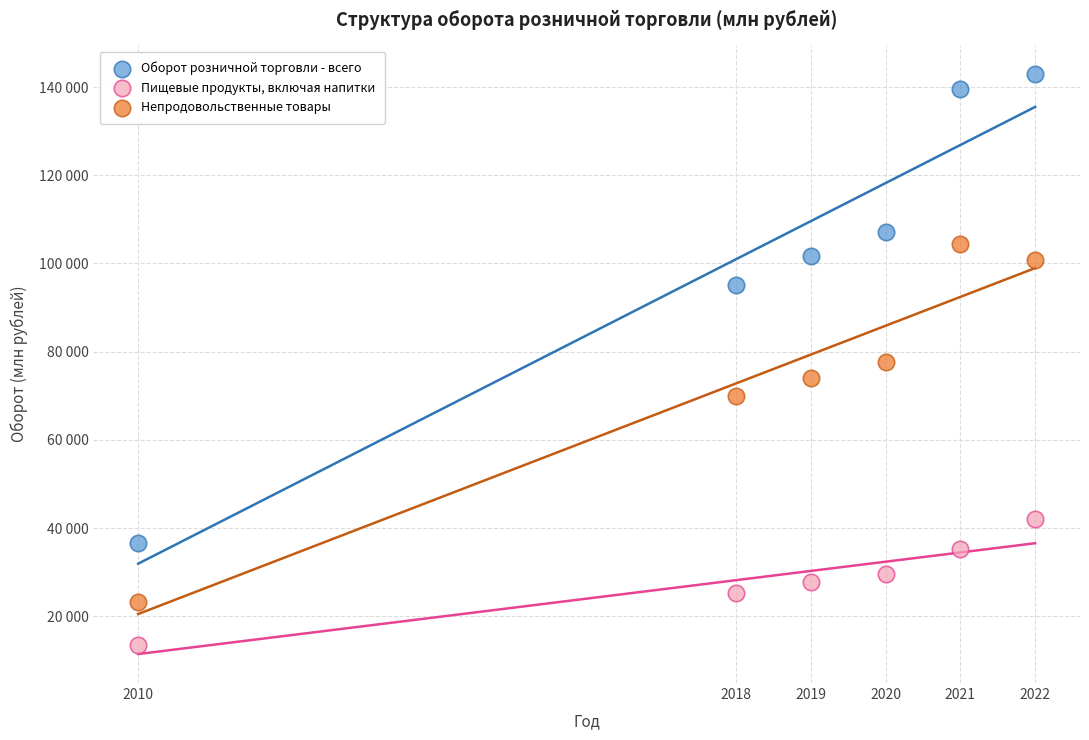

Which series has the widest spread of Y values?

Оборот розничной торговли - всего